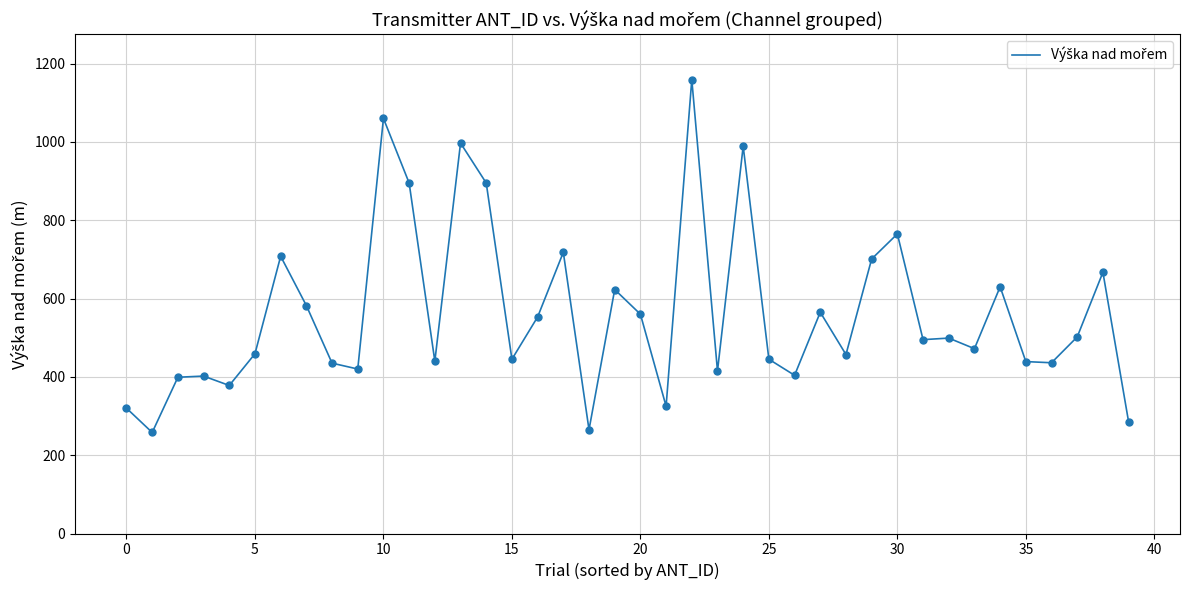

What is the minimum value shown in the chart?

258